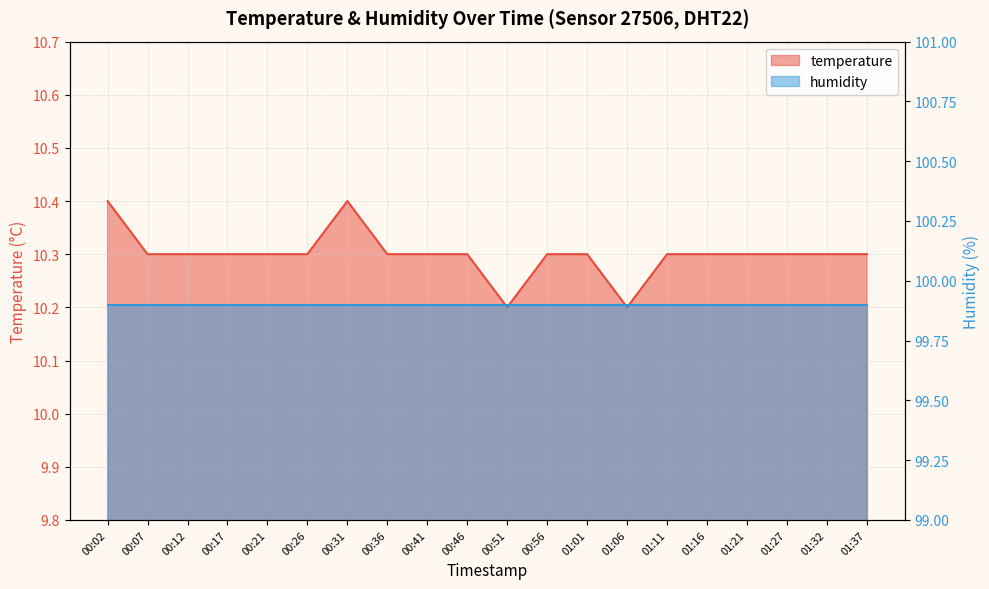

Between 00:02 and 01:06, which is larger?

00:02